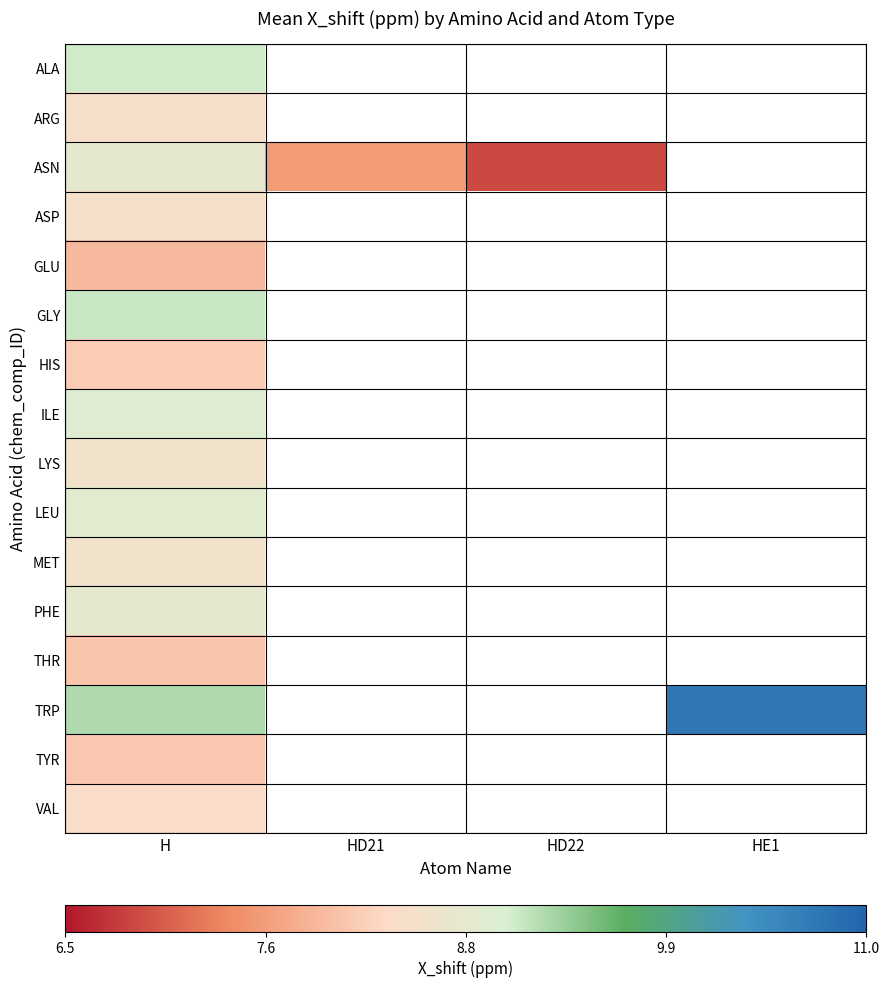

How many values in HIS are above zero?

1